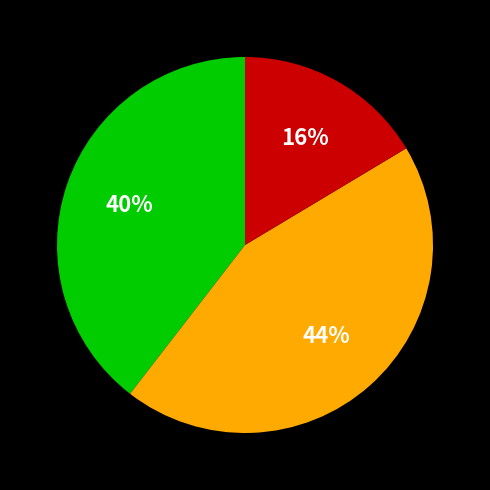

To the nearest percent, what is the difference between the largest and smallest slice percentages?

28%